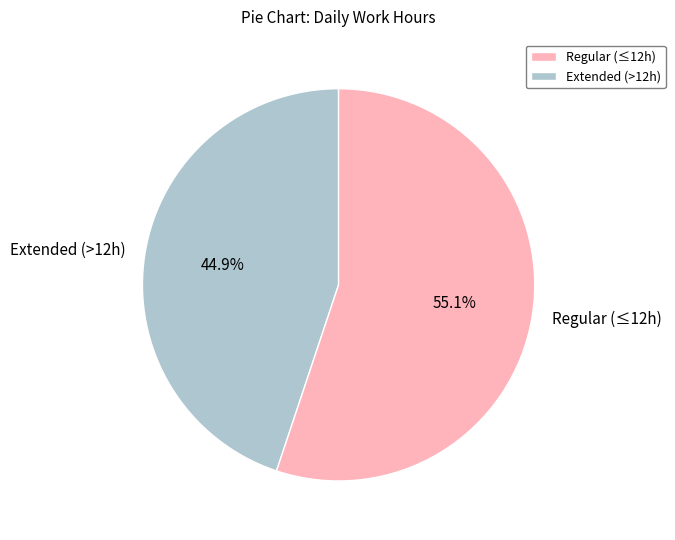

How many slices are in this pie chart?

2